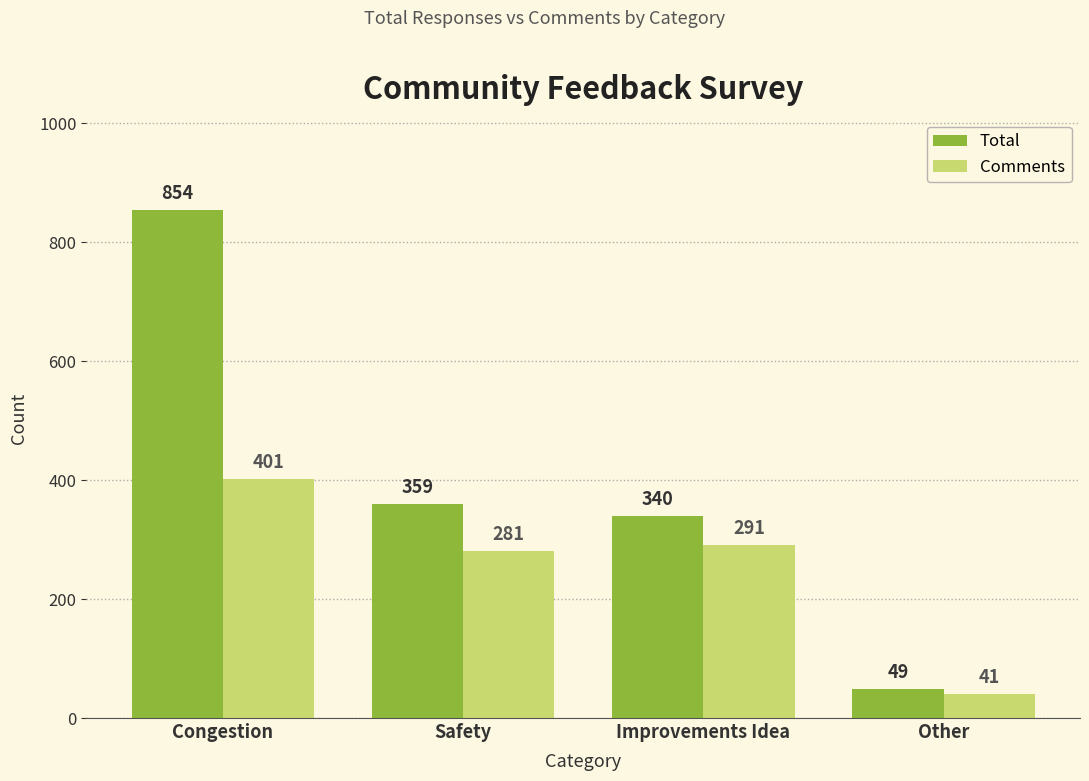

What is the difference between the highest and lowest values at Other?

8